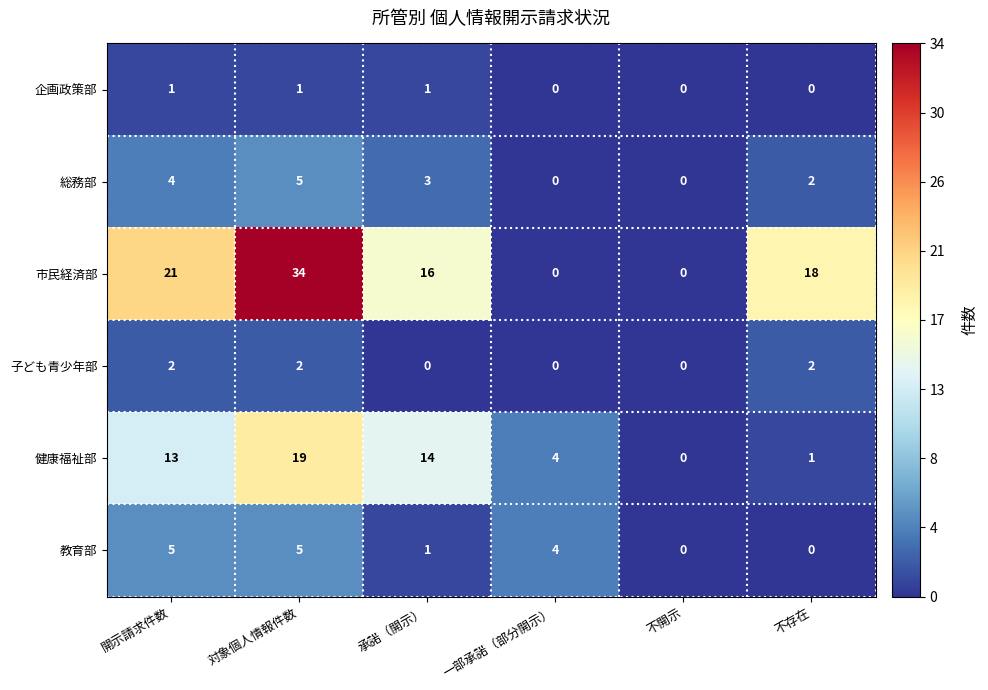

At which label does 教育部 first exceed 4?

開示請求件数